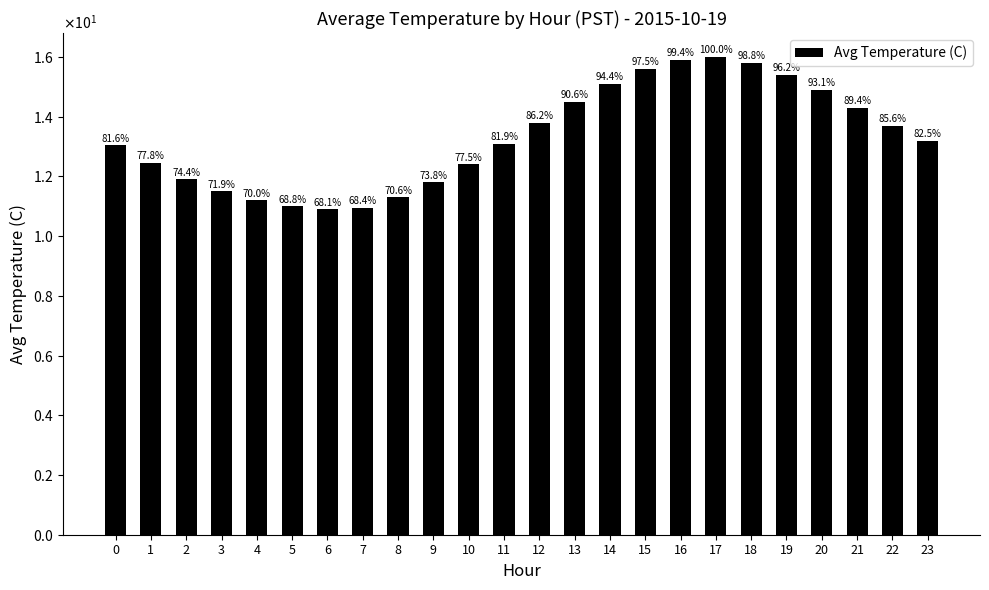

What is the ratio of the value at 15 to the value at 1?

1.3